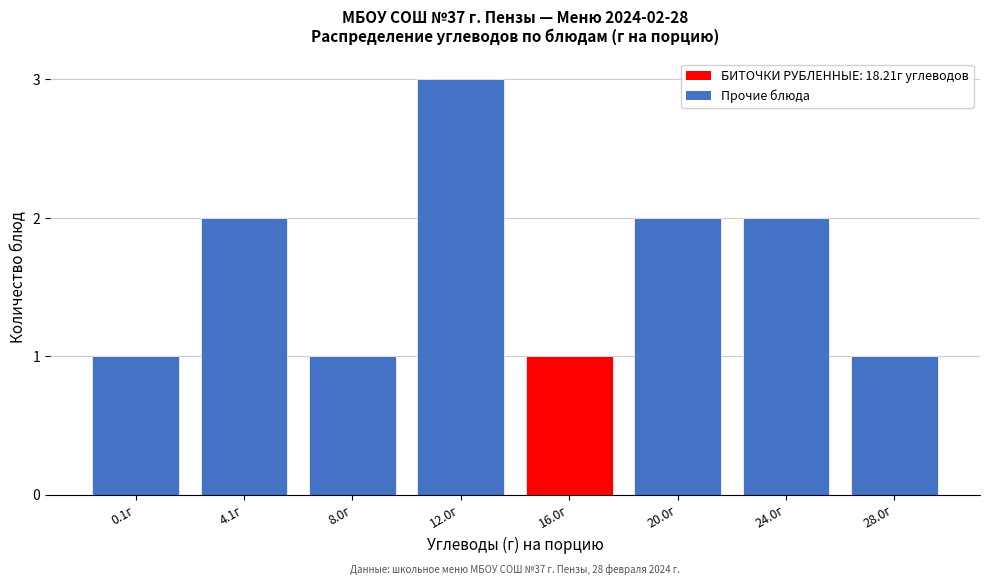

Reading left to right, list all the values displayed in this chart.

0.1г=1	4.1г=2	8.0г=1	12.0г=3	16.0г=1	20.0г=2	24.0г=2	28.0г=1